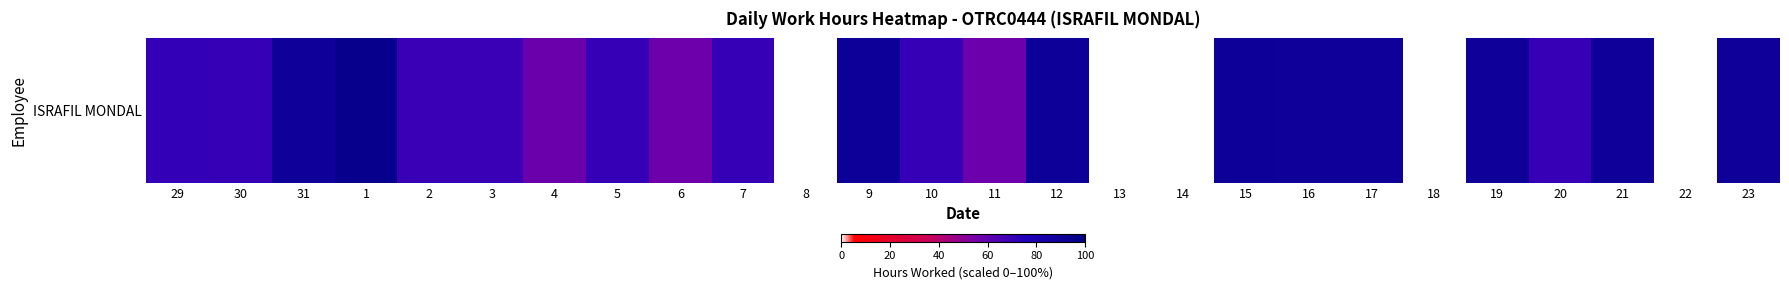

List the labels in order of value, smallest first.

8, 13, 14, 18, 22, 6, 11, 4, 3, 2, 20, 5, 10, 30, 7, 29, 16, 23, 21, 31, 17, 19, 12, 9, 15, 1